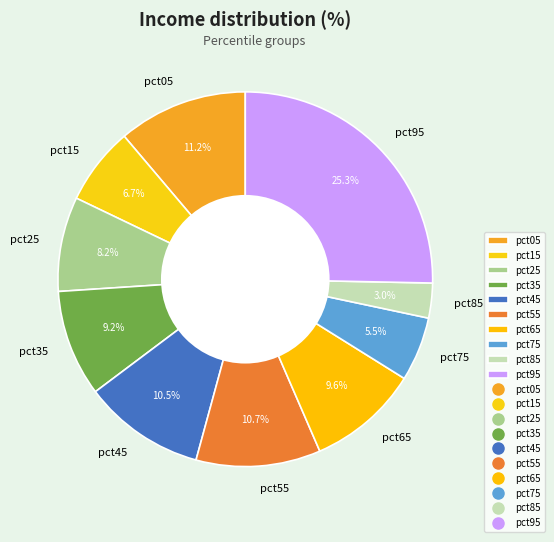

Which category has the biggest portion of the pie?

pct95